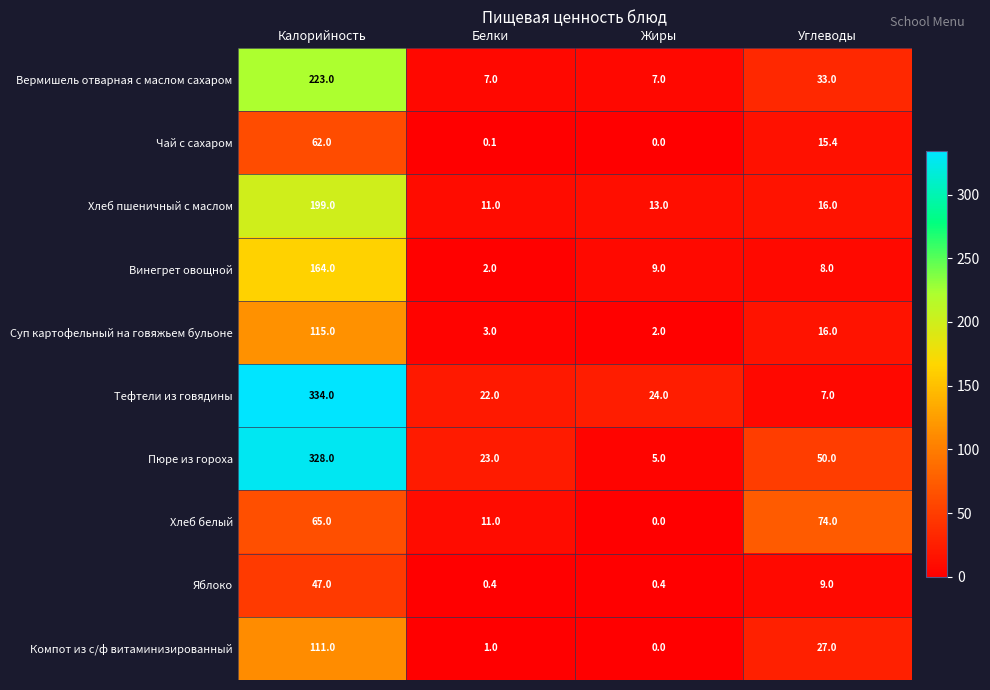

The Компот из с/ф витаминизированный series shows 0.0 at Жиры. True or false?

True